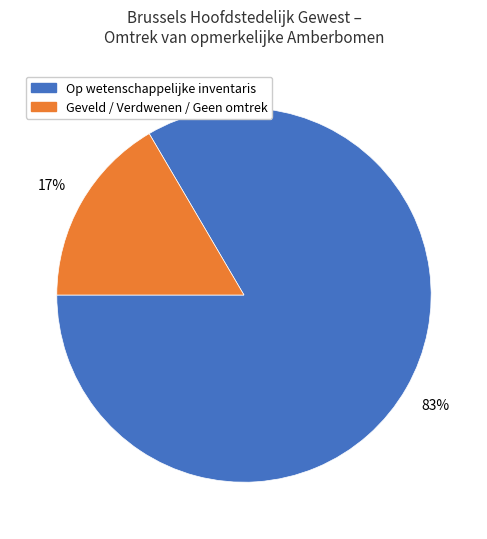

Is there a majority slice in this chart?

Yes